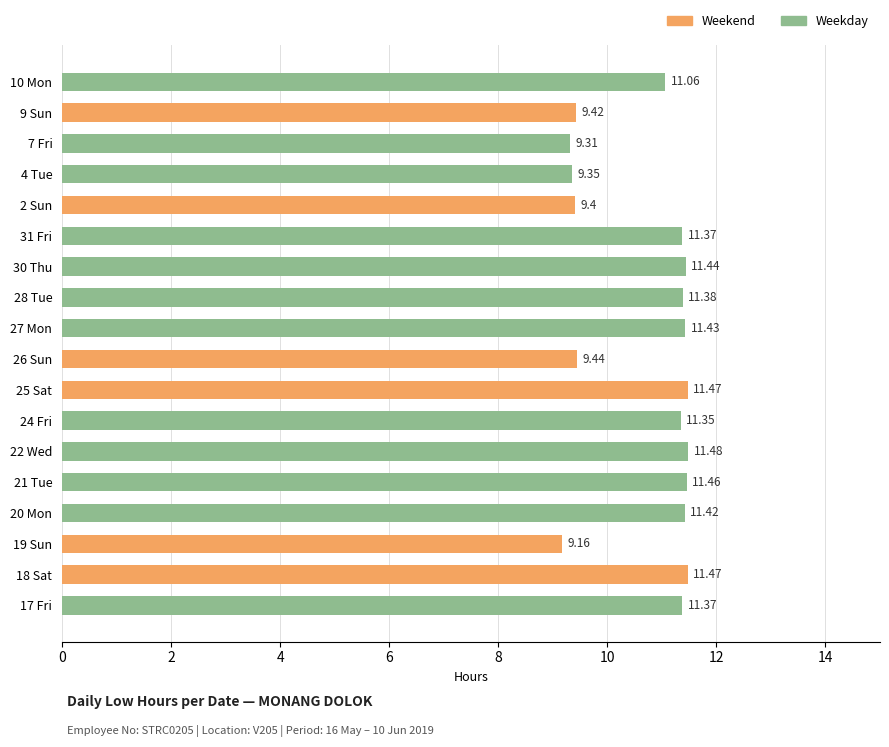

Reading left to right, transcribe all the data shown in this chart.

11.4	11.5	9.2	11.4	11.5	11.5	11.3	11.5	9.4	11.4	11.4	11.4	11.4	9.4	9.3	9.3	9.4	11.1